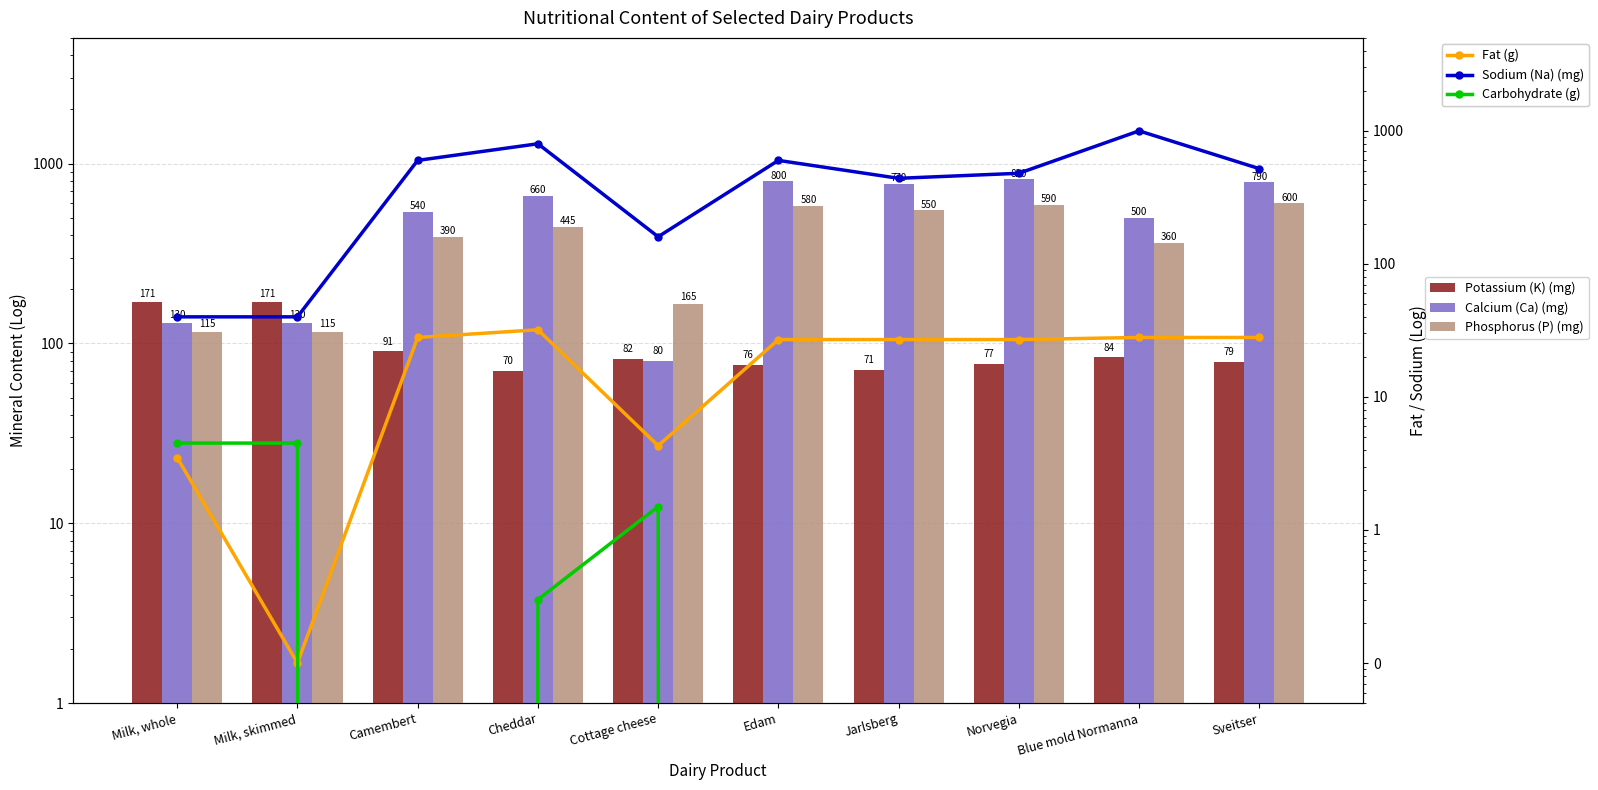

Reading left to right, extract all data points from this chart.

Potassium (K) (mg): Milk, whole=171.0	Milk, skimmed=171.0	Camembert=91.0	Cheddar=70.0	Cottage cheese=82.0	Edam=76.0	Jarlsberg=71.0	Norvegia=77.0	Blue mold Normanna=84.0	Sveitser=79.0
Calcium (Ca) (mg): Milk, whole=130.0	Milk, skimmed=130.0	Camembert=540.0	Cheddar=660.0	Cottage cheese=80.0	Edam=800.0	Jarlsberg=770.0	Norvegia=820.0	Blue mold Normanna=500.0	Sveitser=790.0
Phosphorus (P) (mg): Milk, whole=115.0	Milk, skimmed=115.0	Camembert=390.0	Cheddar=445.0	Cottage cheese=165.0	Edam=580.0	Jarlsberg=550.0	Norvegia=590.0	Blue mold Normanna=360.0	Sveitser=600.0
Fat (g): Milk, whole=3.5	Milk, skimmed=0.1	Camembert=28.0	Cheddar=32.0	Cottage cheese=4.3	Edam=27.0	Jarlsberg=27.0	Norvegia=27.0	Blue mold Normanna=28.0	Sveitser=28.0
Sodium (Na) (mg): Milk, whole=40.0	Milk, skimmed=40.0	Camembert=600.0	Cheddar=800.0	Cottage cheese=160.0	Edam=600.0	Jarlsberg=440.0	Norvegia=480.0	Blue mold Normanna=1000.0	Sveitser=520.0
Carbohydrate (g): Milk, whole=4.5	Milk, skimmed=4.5	Camembert=0.0	Cheddar=0.3	Cottage cheese=1.5	Edam=0.0	Jarlsberg=0.0	Norvegia=0.0	Blue mold Normanna=0.0	Sveitser=0.0